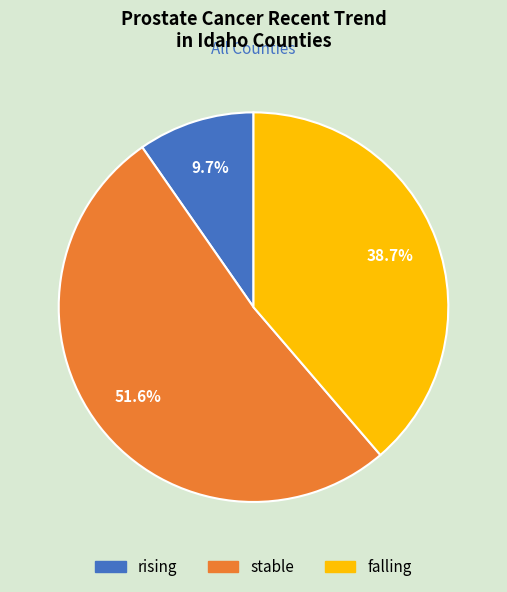

Does rising represent more than half of the total?

No